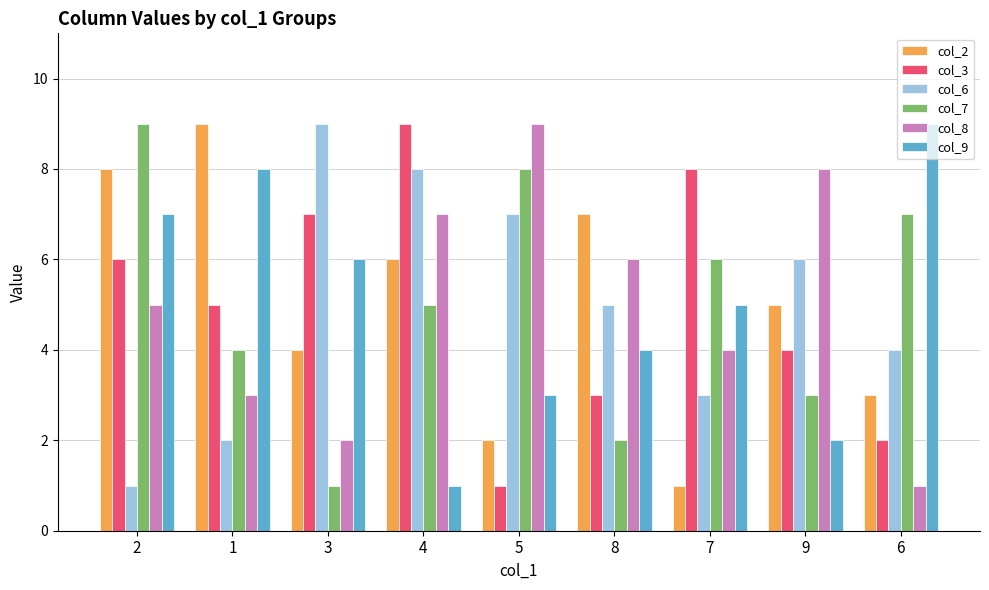

Are the bars grouped side by side (vs. stacked)?

Yes